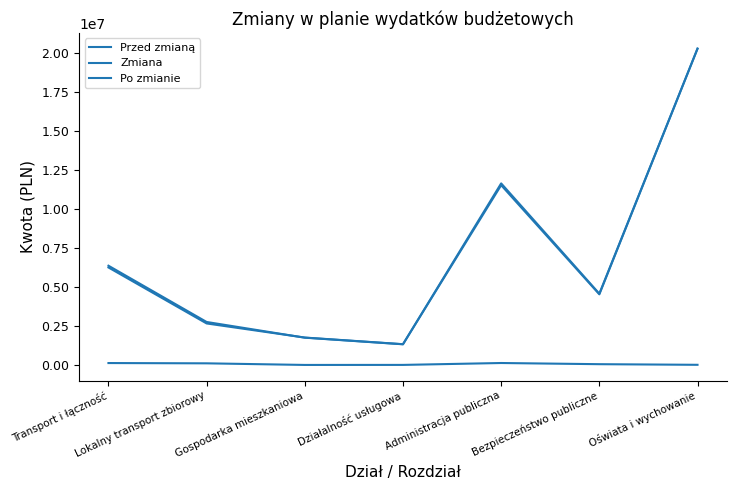

How many lines are shown in the chart?

3